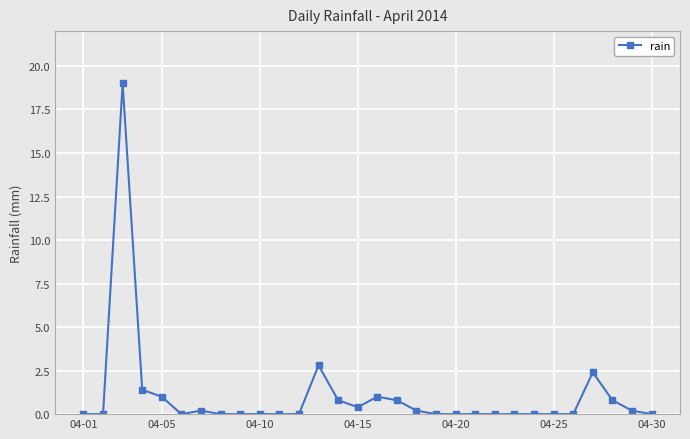

True or false: the data has more than 1 interior local peaks.

True